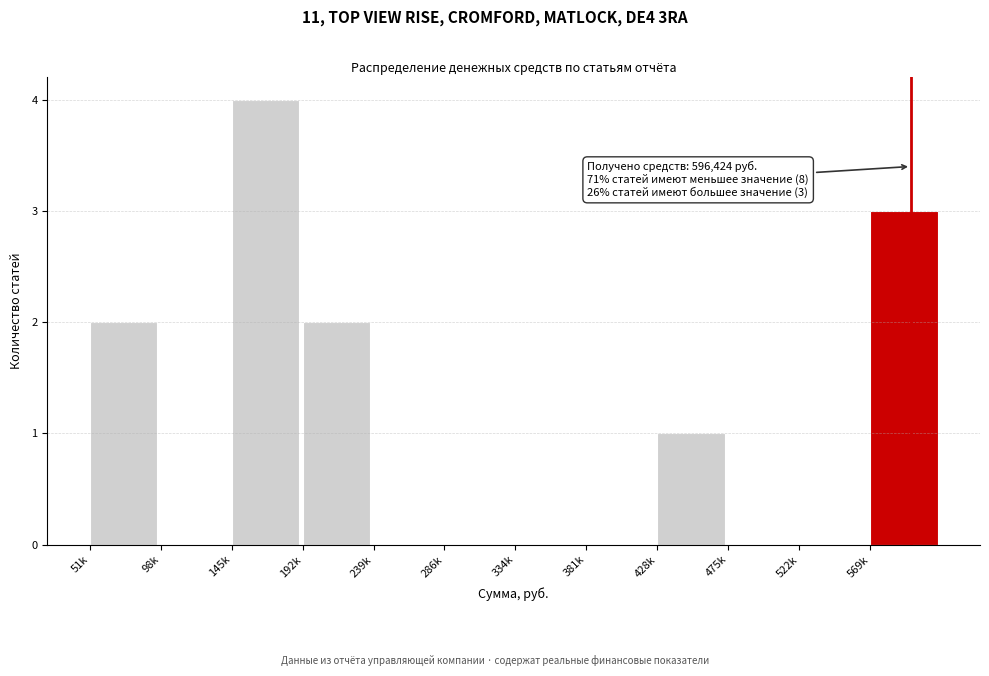

Reading left to right, list all the values displayed in this chart.

51k=2	98k=0	145k=4	192k=2	239k=0	286k=0	334k=0	381k=0	428k=1	475k=0	522k=0	569k=3